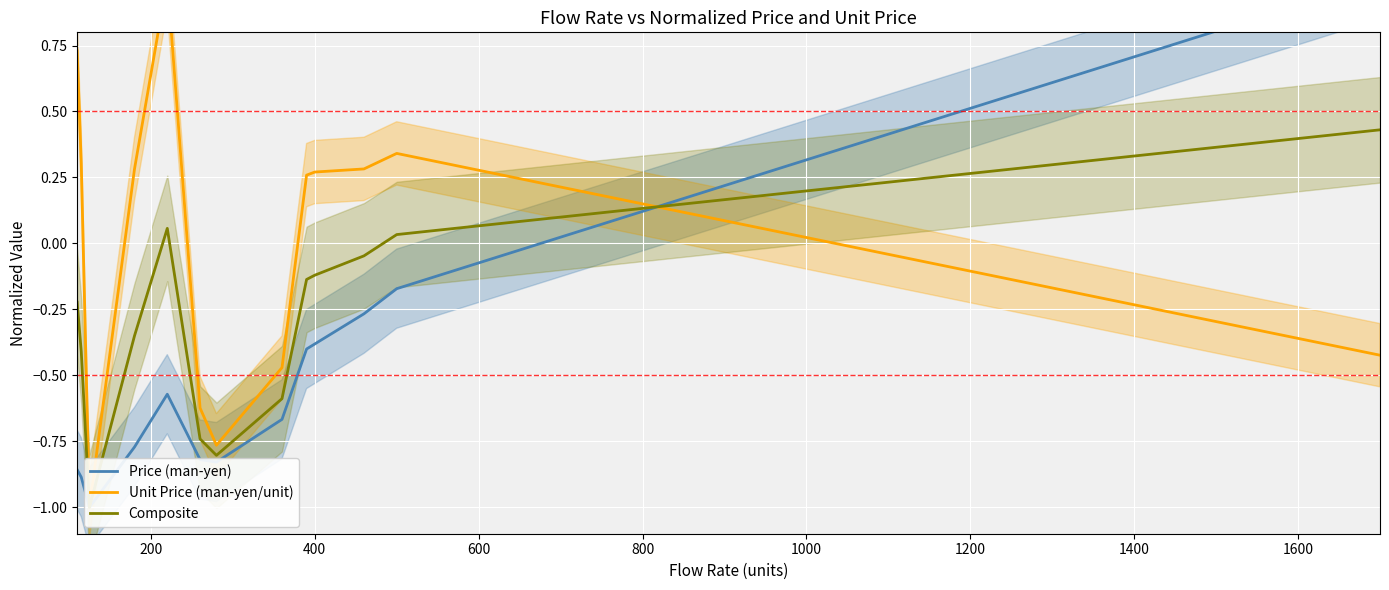

How many positive values does the Composite series have?

3